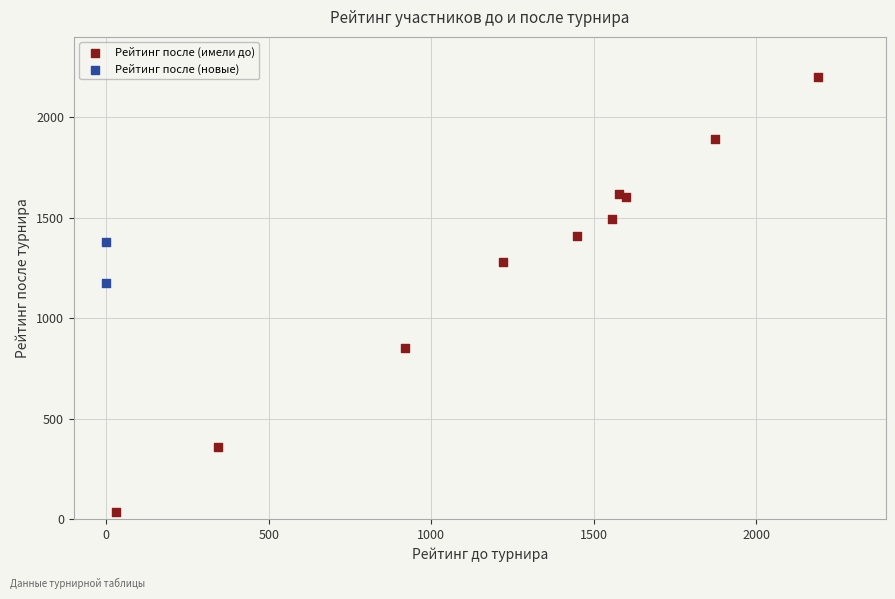

What are all the series names shown in the legend?

Рейтинг после (имели до), Рейтинг после (новые)